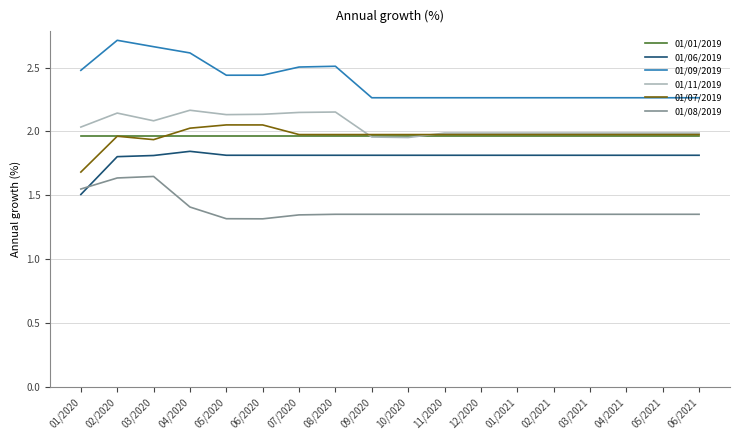

Rank the series by their maximum value, from highest to lowest.

01/09/2019, 01/11/2019, 01/07/2019, 01/01/2019, 01/06/2019, 01/08/2019